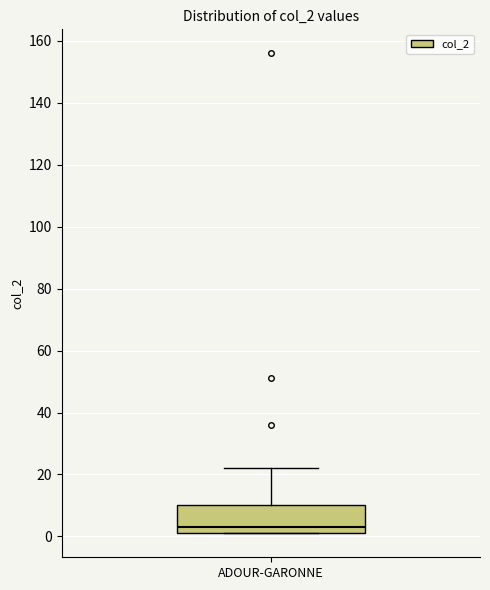

Where is the upper edge of the box for ADOUR-GARONNE on the y-axis? The values are not printed on the chart, so give them approximately, as read against the axis.

10